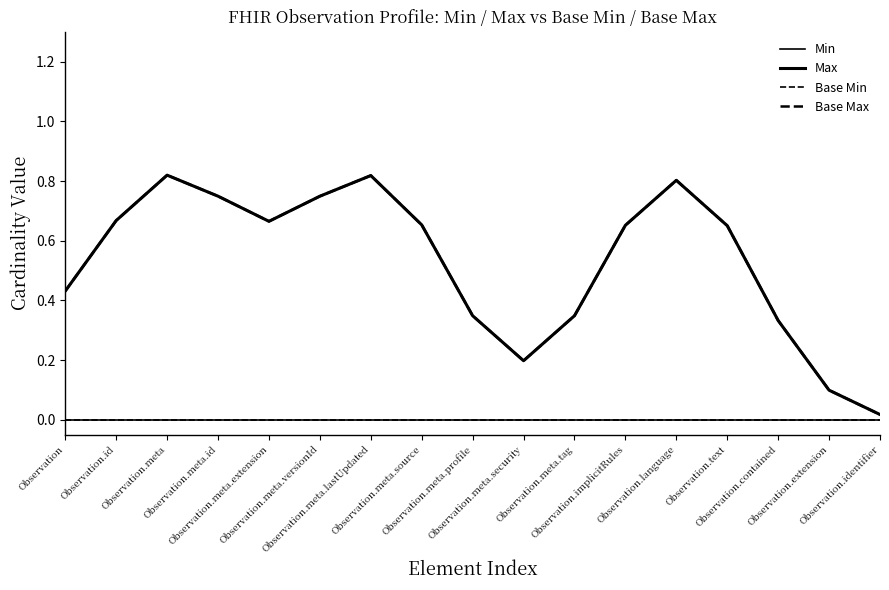

Is this an area chart (filled region under the line)?

No